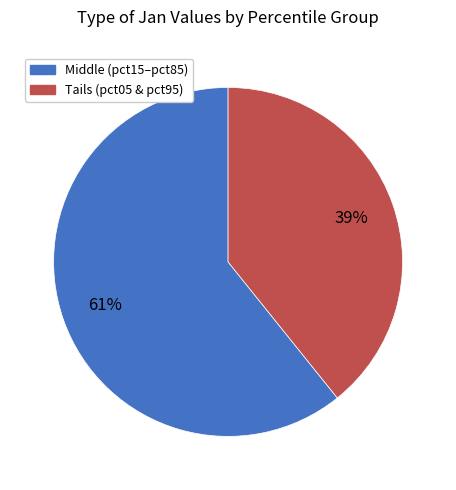

How many segments does this pie chart have?

2